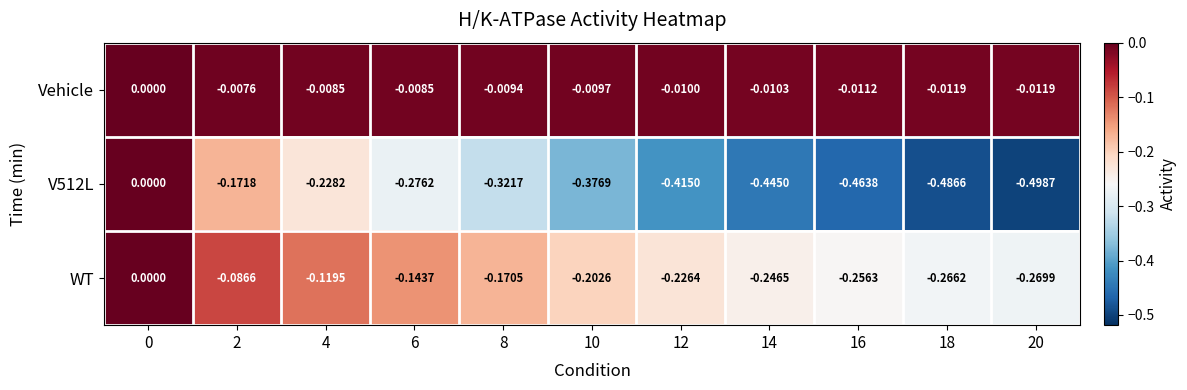

Is the value of WT at 16 greater than the value of V512L at 8?

Yes